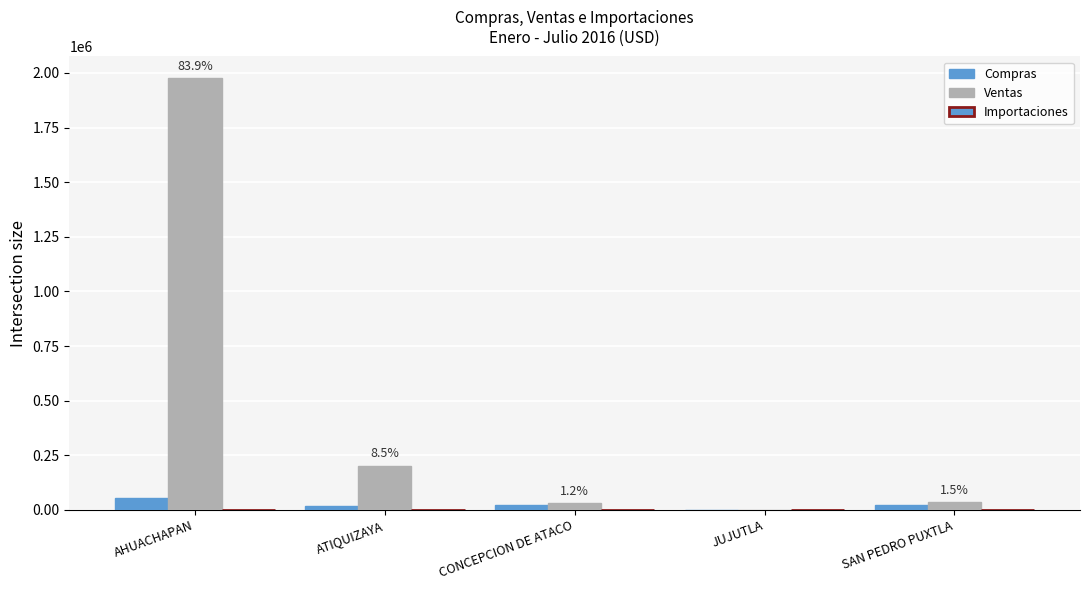

How many groups of bars are there?

5